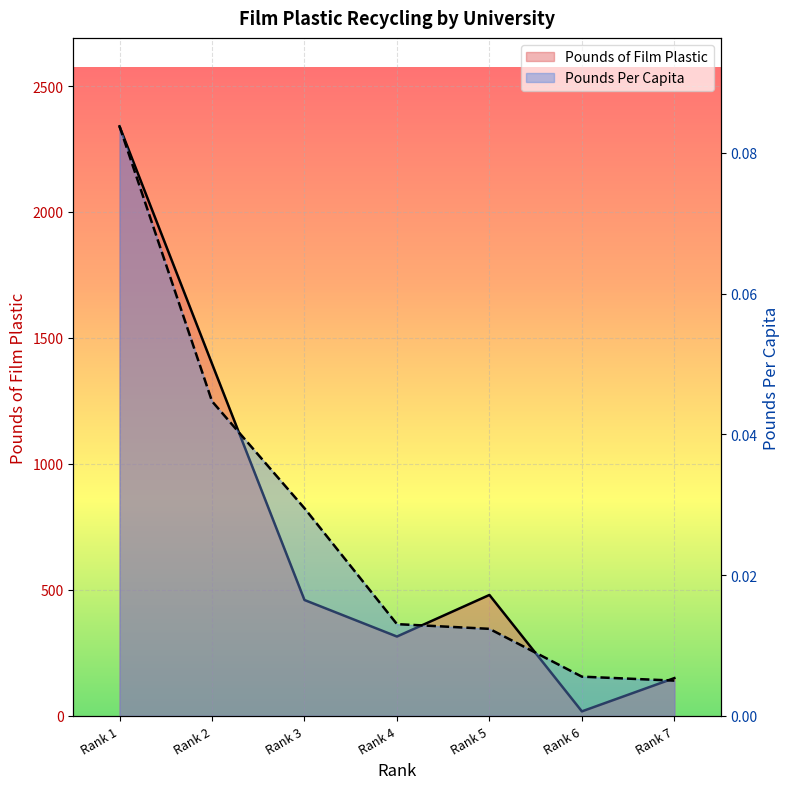

True or false: Pounds of Film Plastic has more than 1 interior local peaks.

False